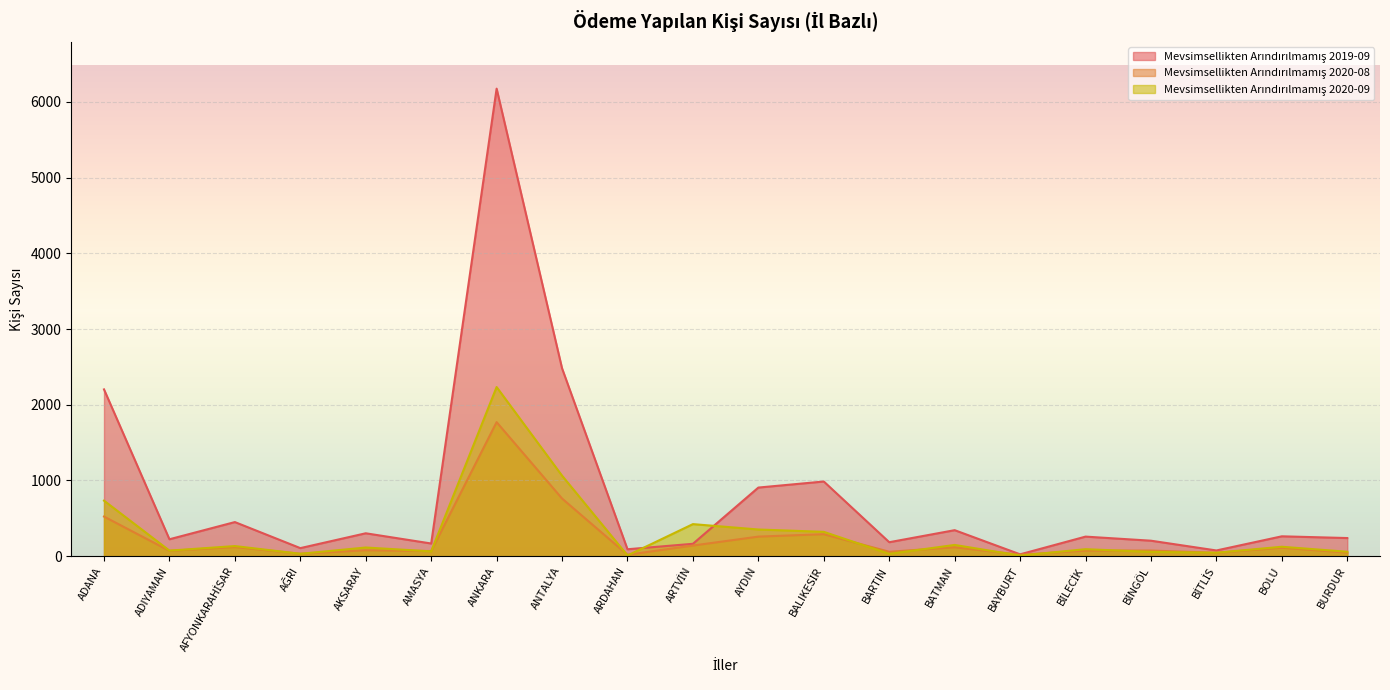

Which series has the largest range (max minus min)?

Mevsimsellikten Arındırılmamış 2019-09